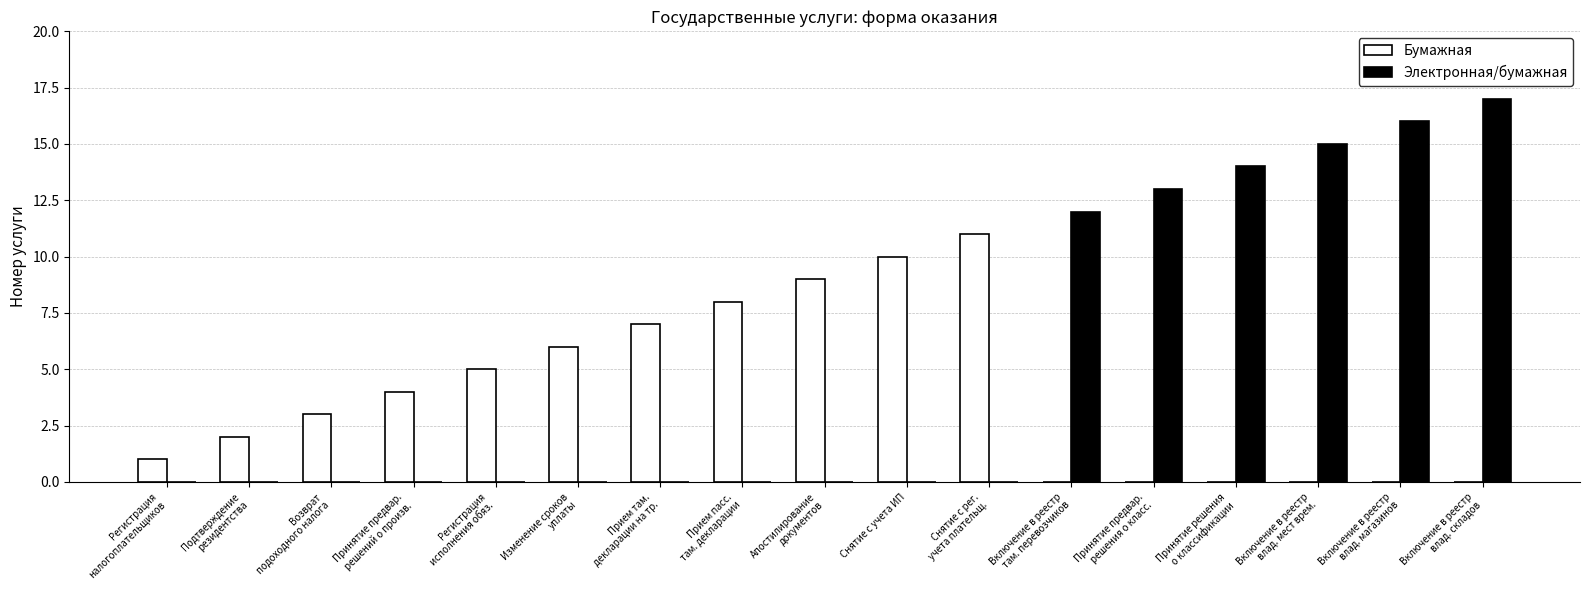

Which series has the largest range (max minus min)?

Электронная/бумажная